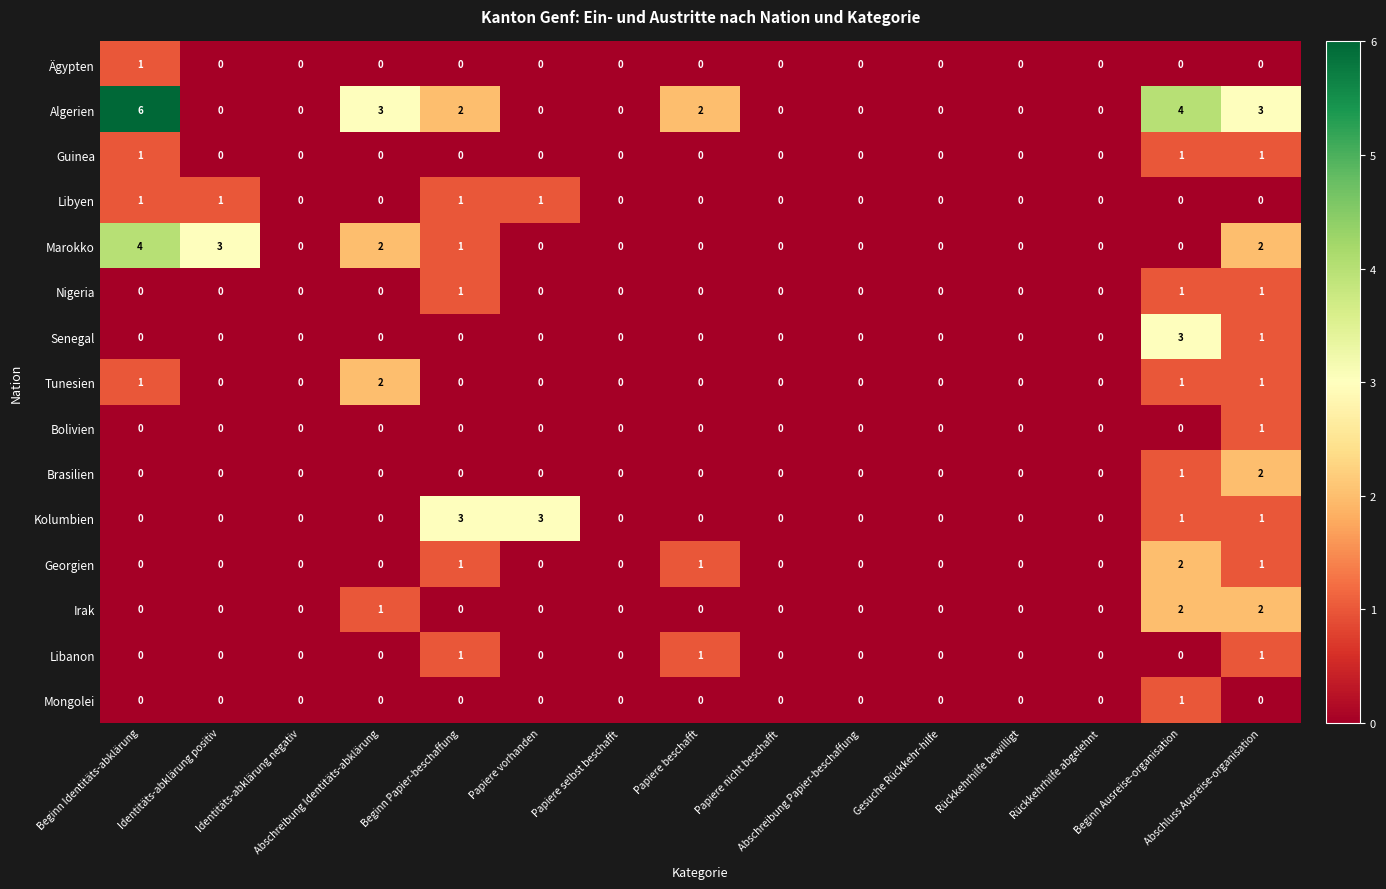

At which category does the chart reach its peak across all series?

Beginn Identitäts-abklärung